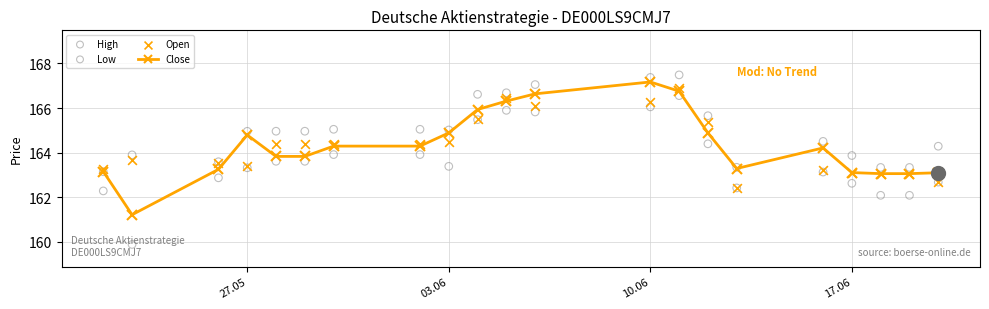

What is the maximum value for Close?

167.2